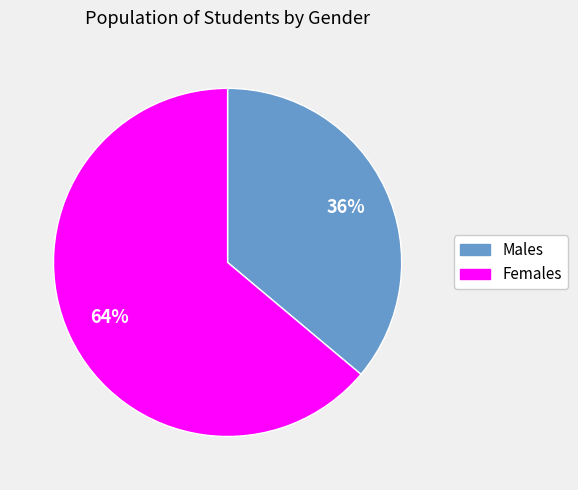

Is there any slice that represents more than half of the pie?

Yes